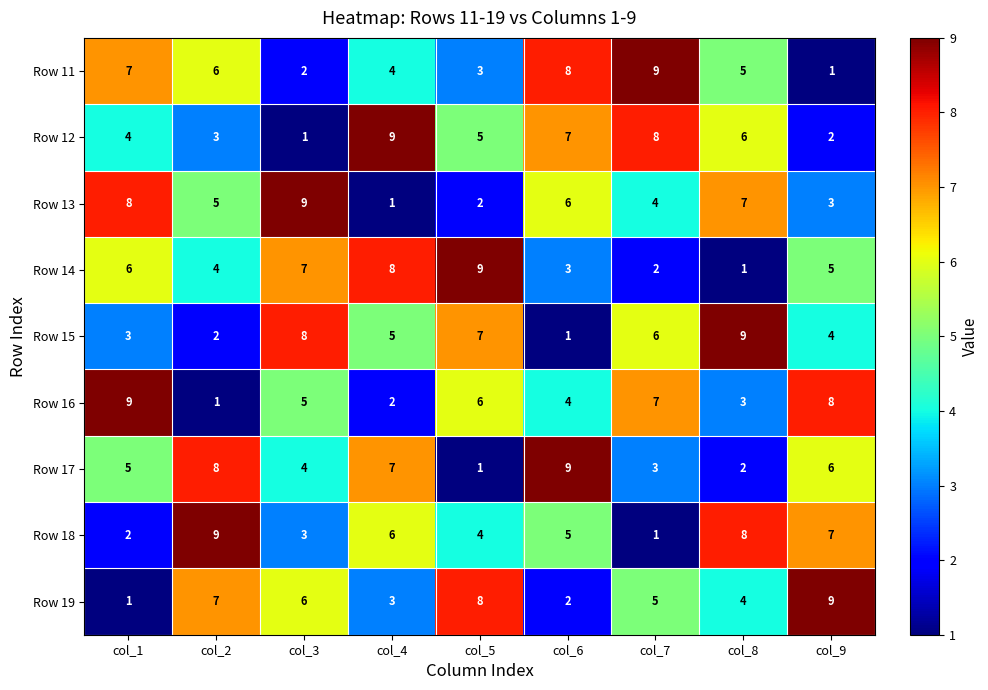

What is the sum of all Row 13 values?

45